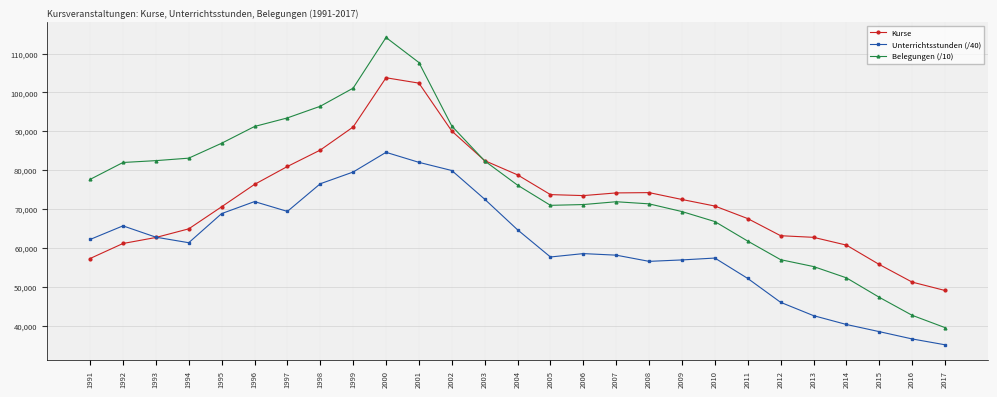

List the series in order of their peak value, lowest first.

Unterrichtsstunden (/40), Kurse, Belegungen (/10)